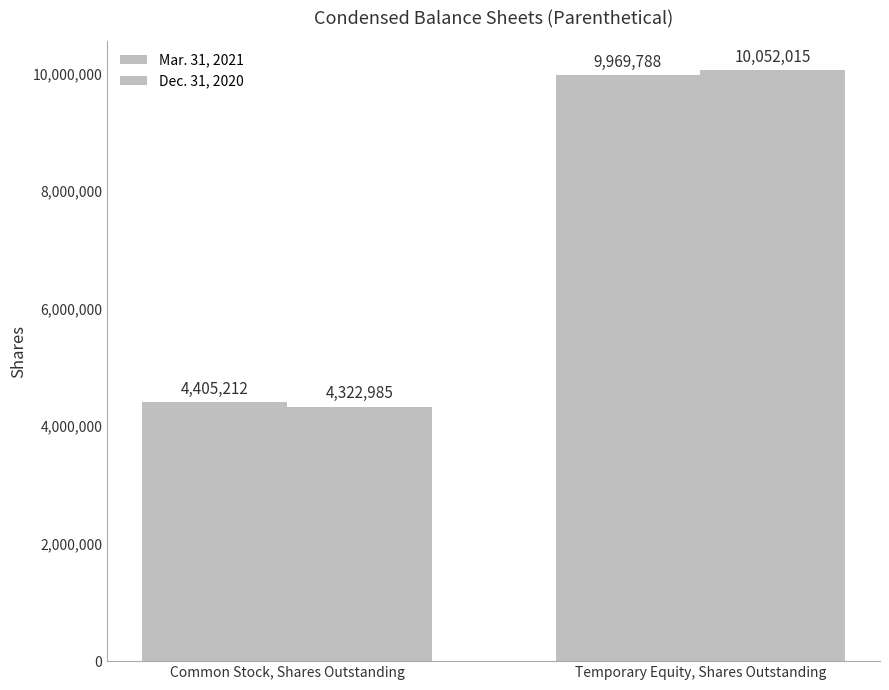

Count the Dec. 31, 2020 values in the range 4322985 to 10052015.

2